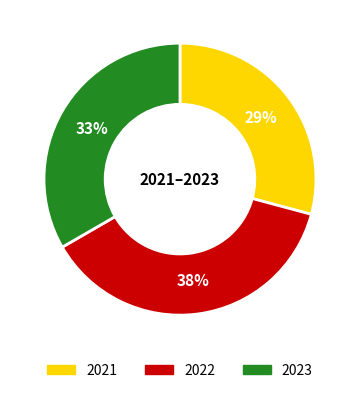

What is the ratio of the value at 2023 to the value at 2022?

0.9